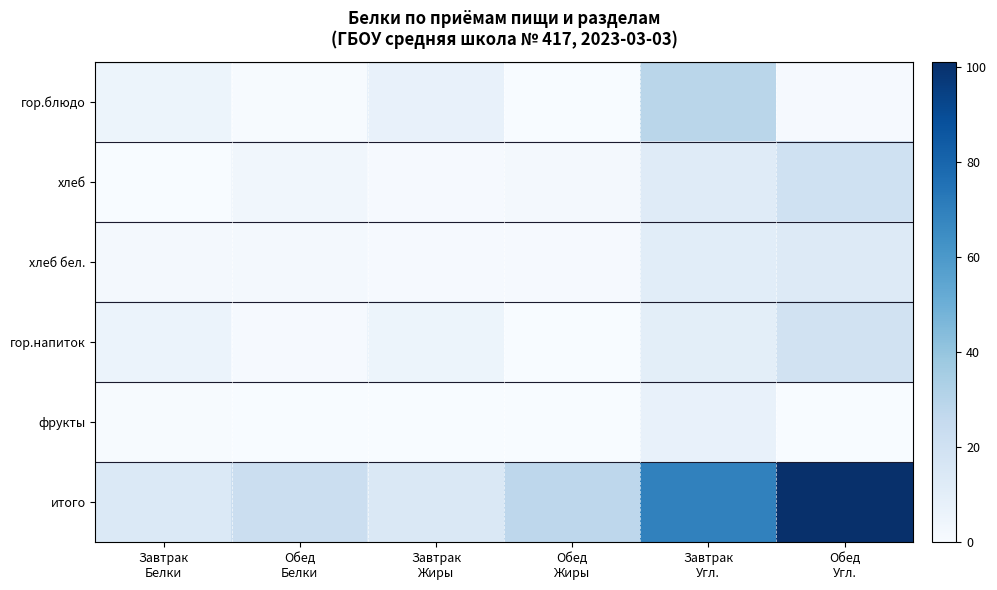

What is the difference between the highest and lowest values at Обед
Белки?

22.7